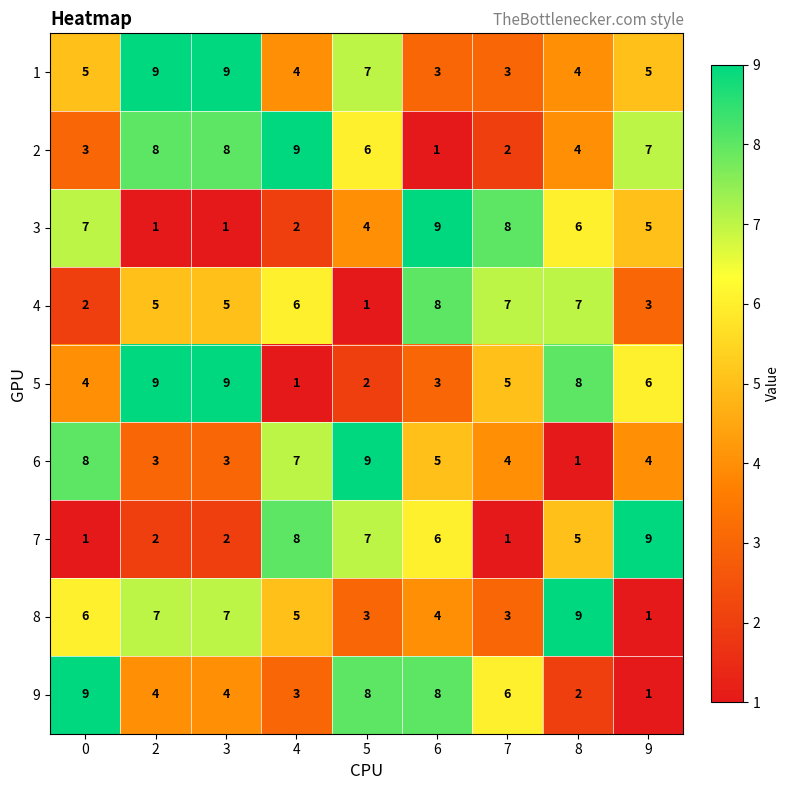

What is the smallest value displayed?

1